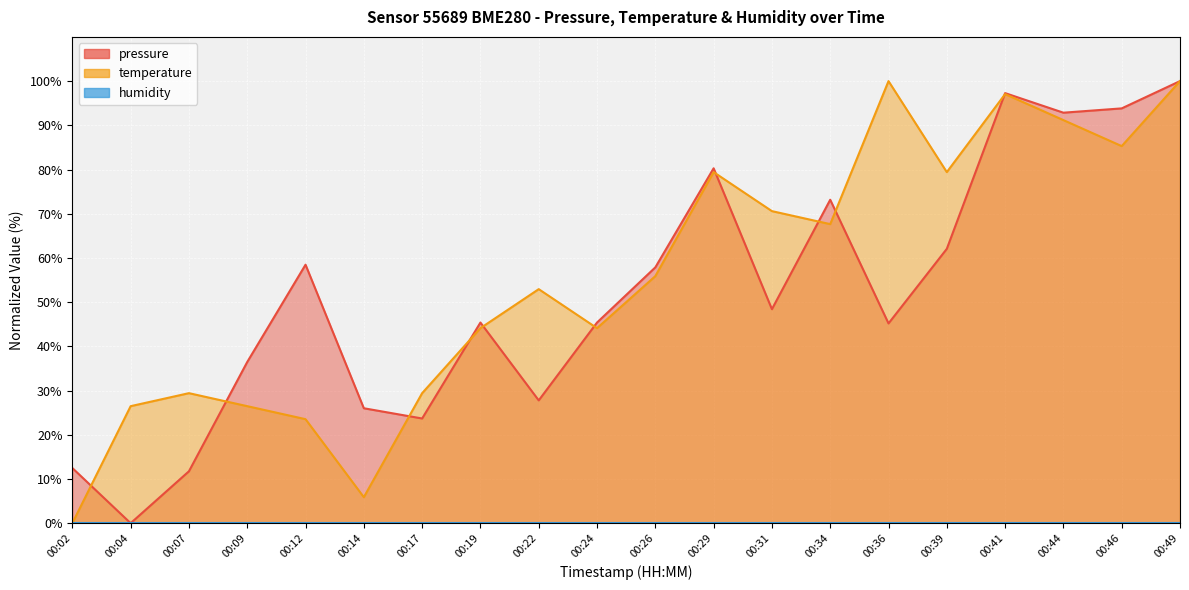

Reading left to right, extract all data points from this chart.

pressure: 12.5	0.0	11.7	36.5	58.5	26.0	23.7	45.4	27.8	45.4	57.9	80.3	48.4	73.2	45.2	62.1	97.3	92.9	93.8	100.0
temperature: 0.0	26.5	29.4	26.5	23.5	5.9	29.4	44.1	52.9	44.1	55.9	79.4	70.6	67.6	100.0	79.4	97.1	91.2	85.3	100.0